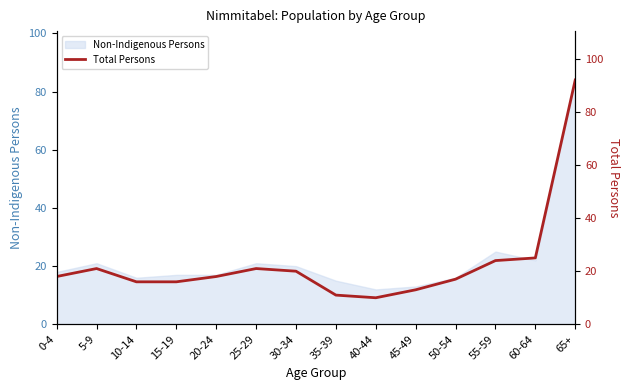

Approximately how many times larger is the value at 20-24 compared to 30-34?

0.9